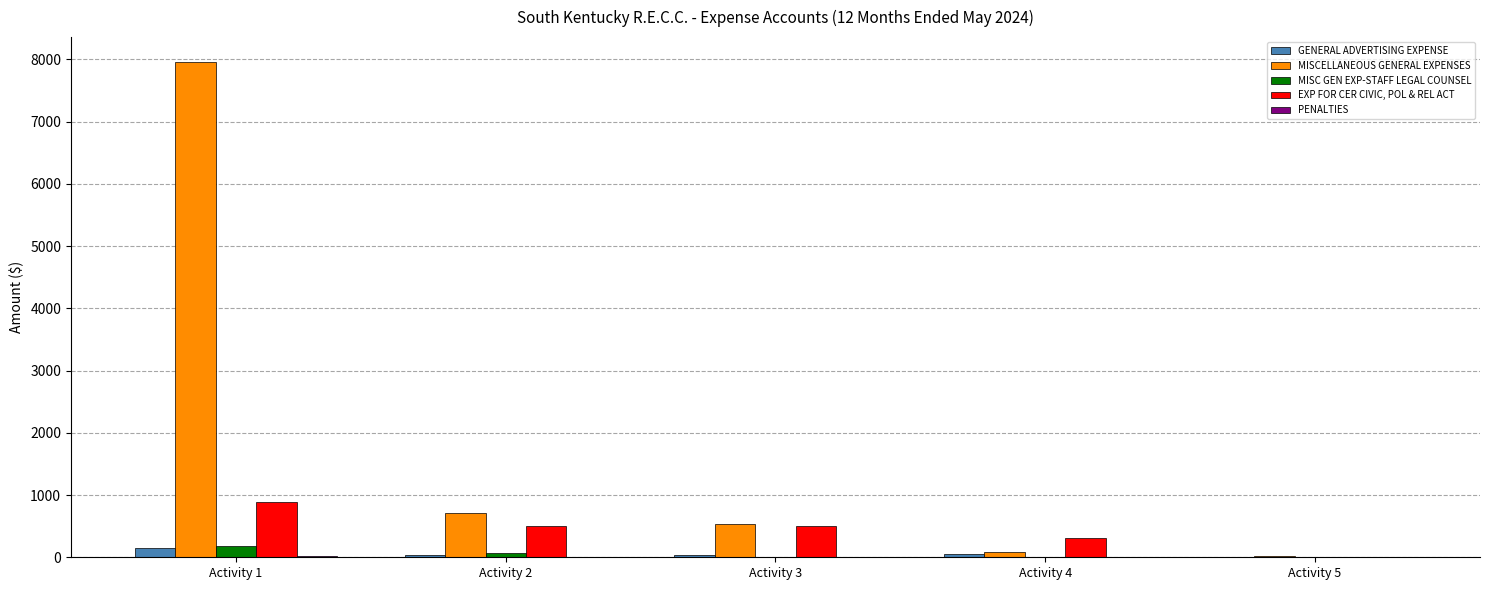

The value of MISCELLANEOUS GENERAL EXPENSES at Activity 1 is 7958.9. True or false?

True